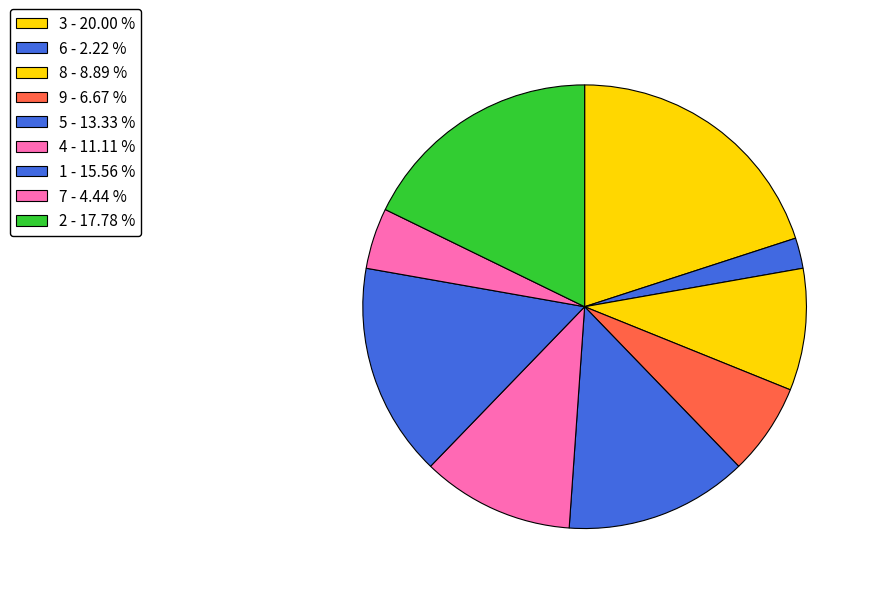

How many segments does this pie chart have?

9